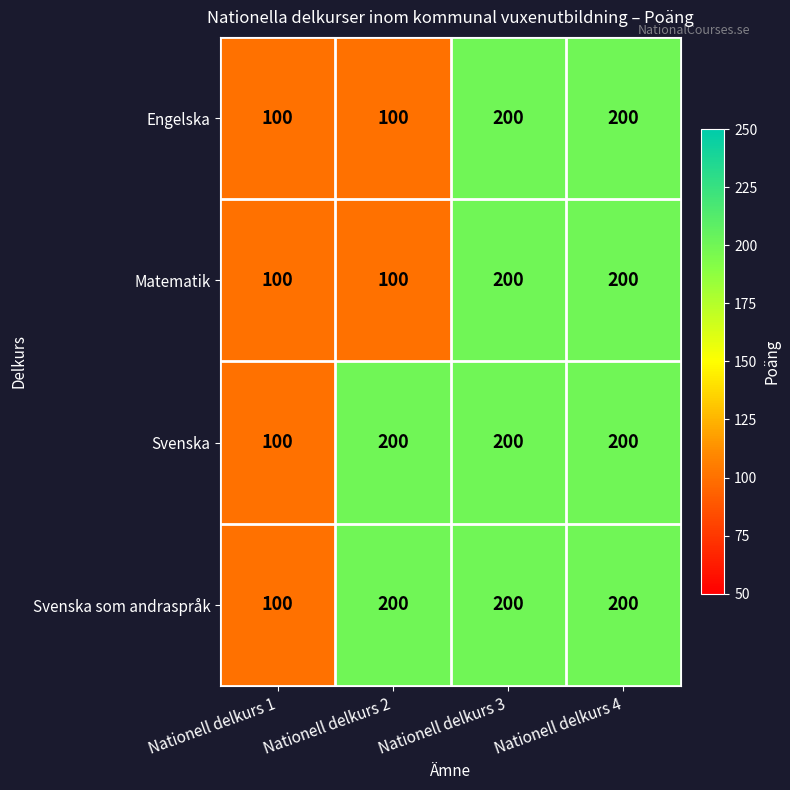

What is the sum of the Svenska values at Nationell delkurs 1 and Nationell delkurs 3?

300